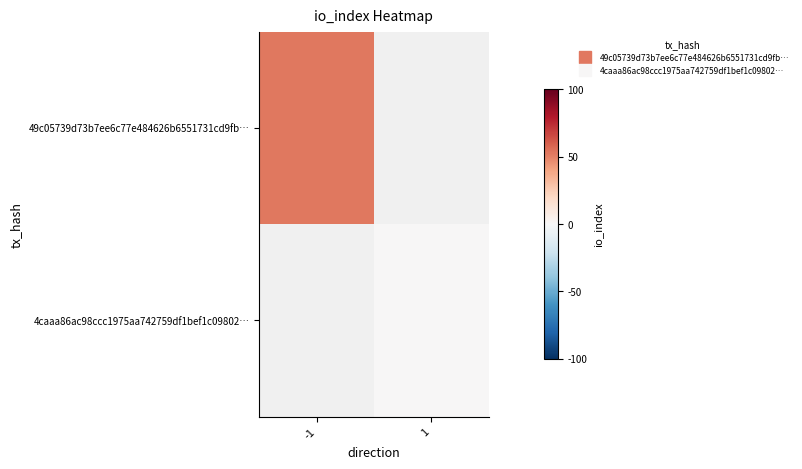

At how many categories does at least one series exceed 20?

1